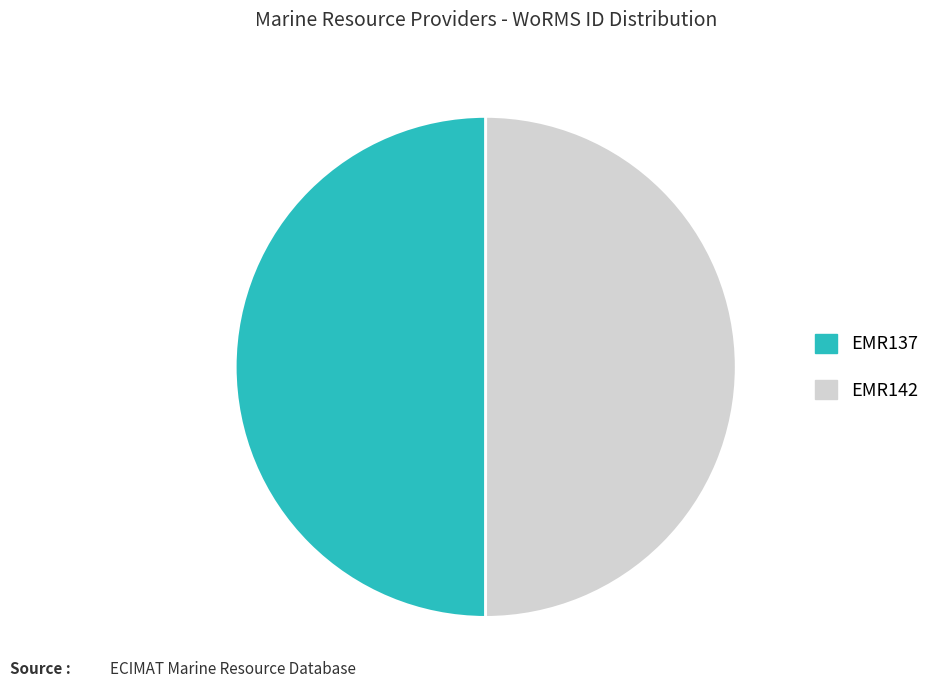

True or false: EMR137 accounts for 60% of the total.

False